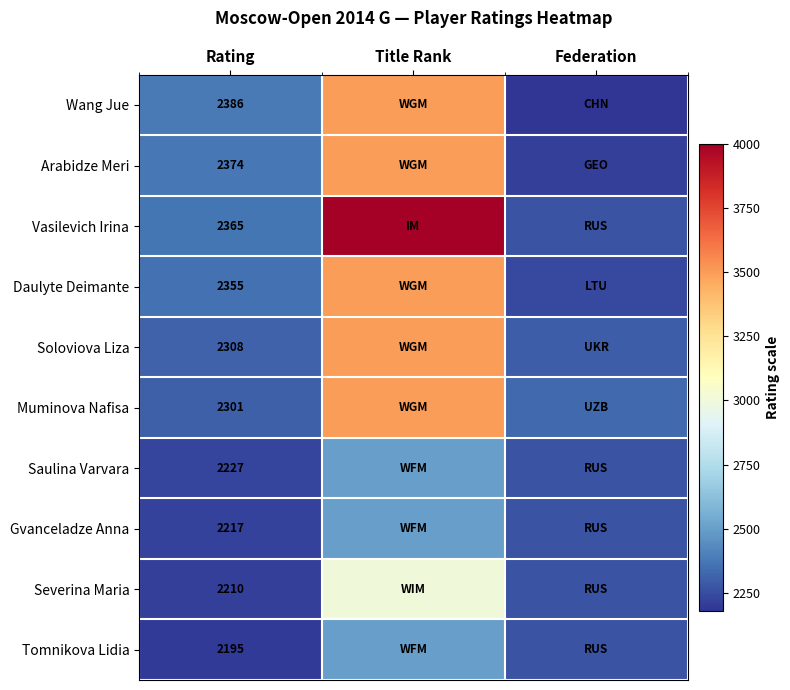

What is the spread (max minus min) of values at Rating?

191